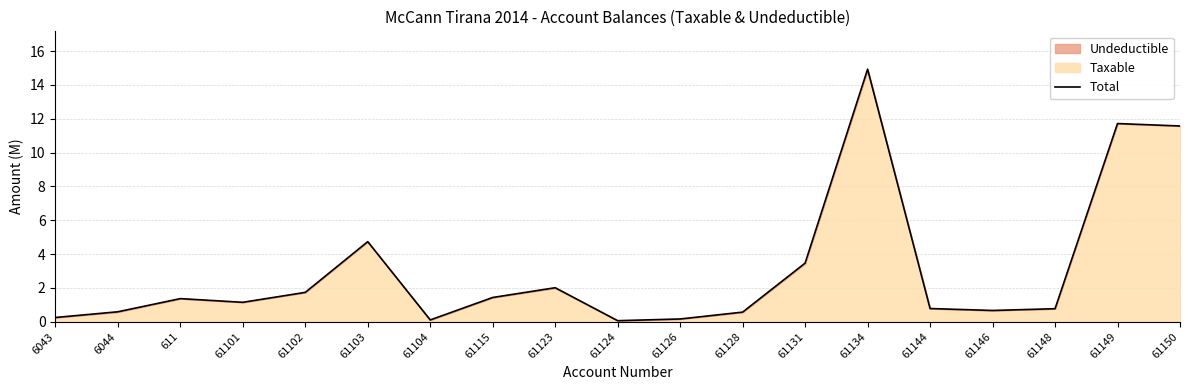

True or false: the data shows 1.4 at 61115.

True